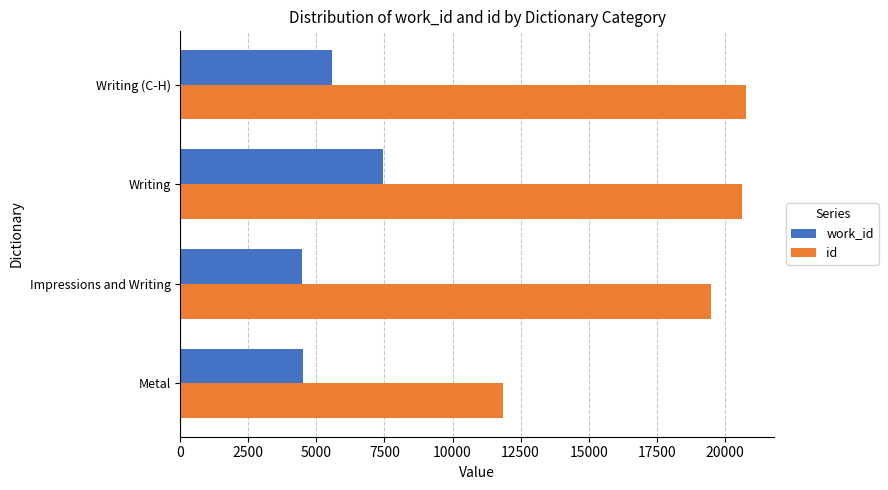

Which series has the widest spread of values?

id